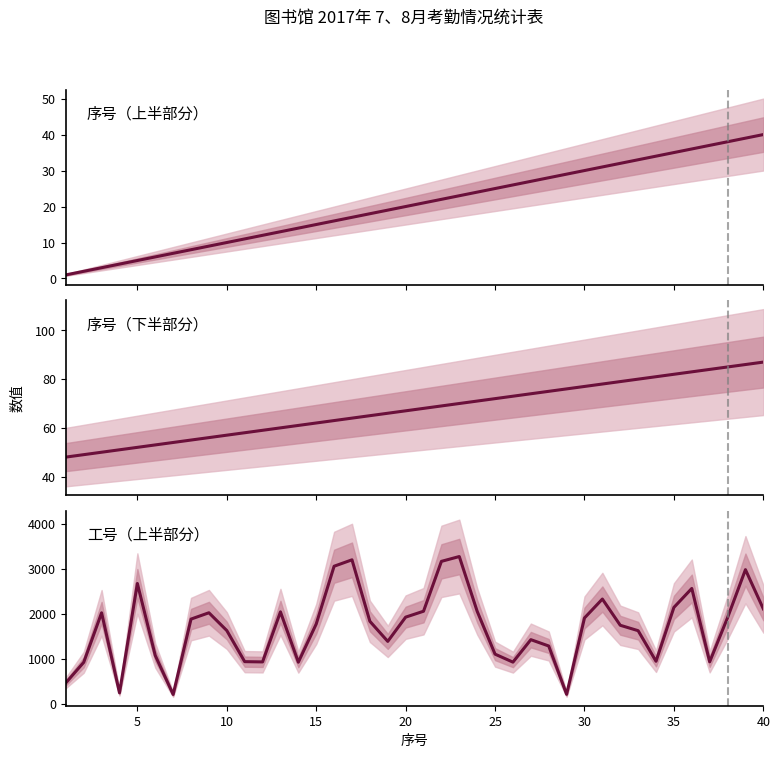

True or false: 序号（上半部分） has a value of 35 at 20.

False